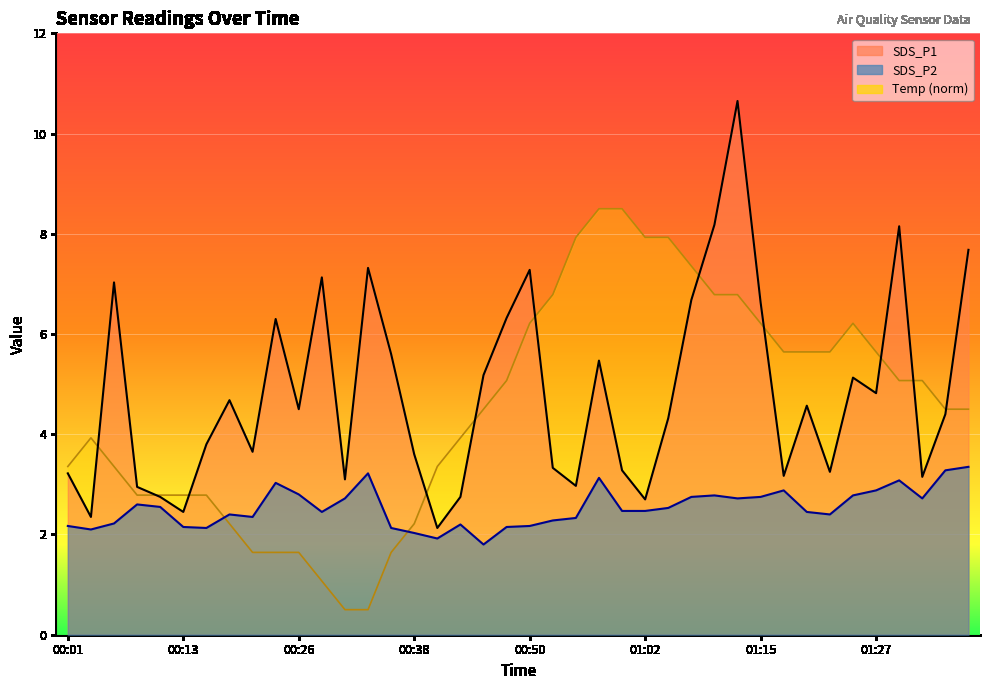

At how many categories does at least one series exceed 8?

5